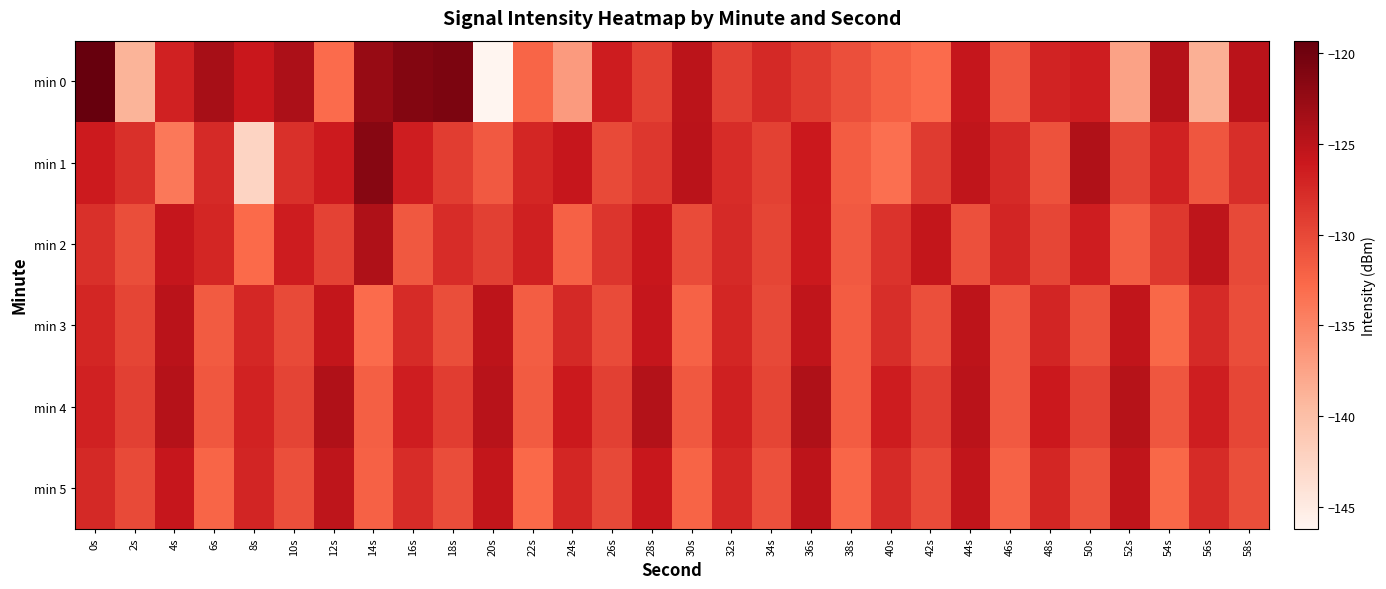

Which has a higher value, 22s or 50s?

50s